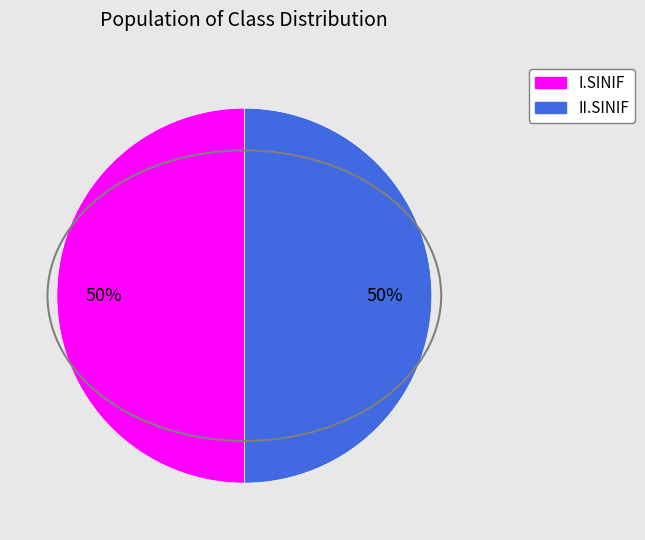

To the nearest percent, what portion does I.SINIF represent?

50%